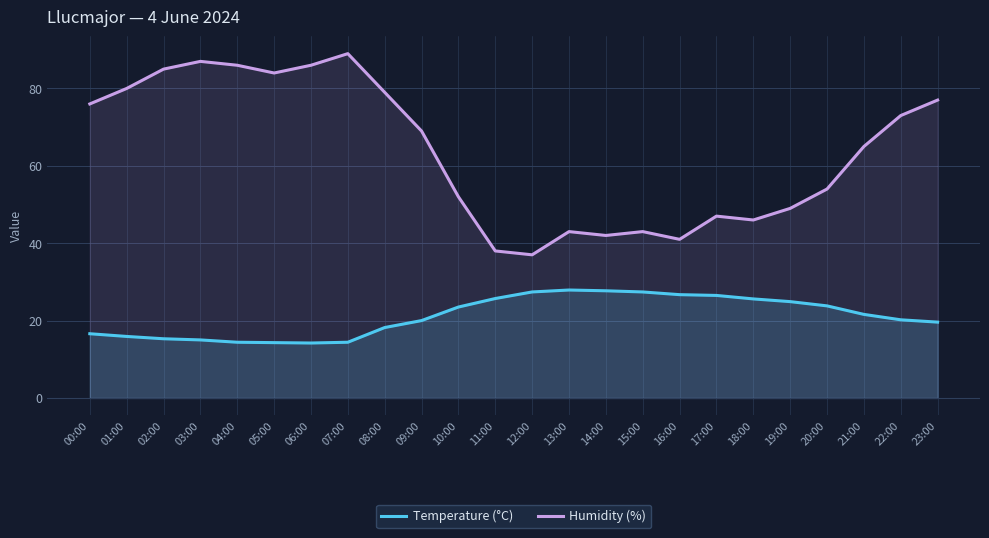

What is the greatest value displayed?

89.0